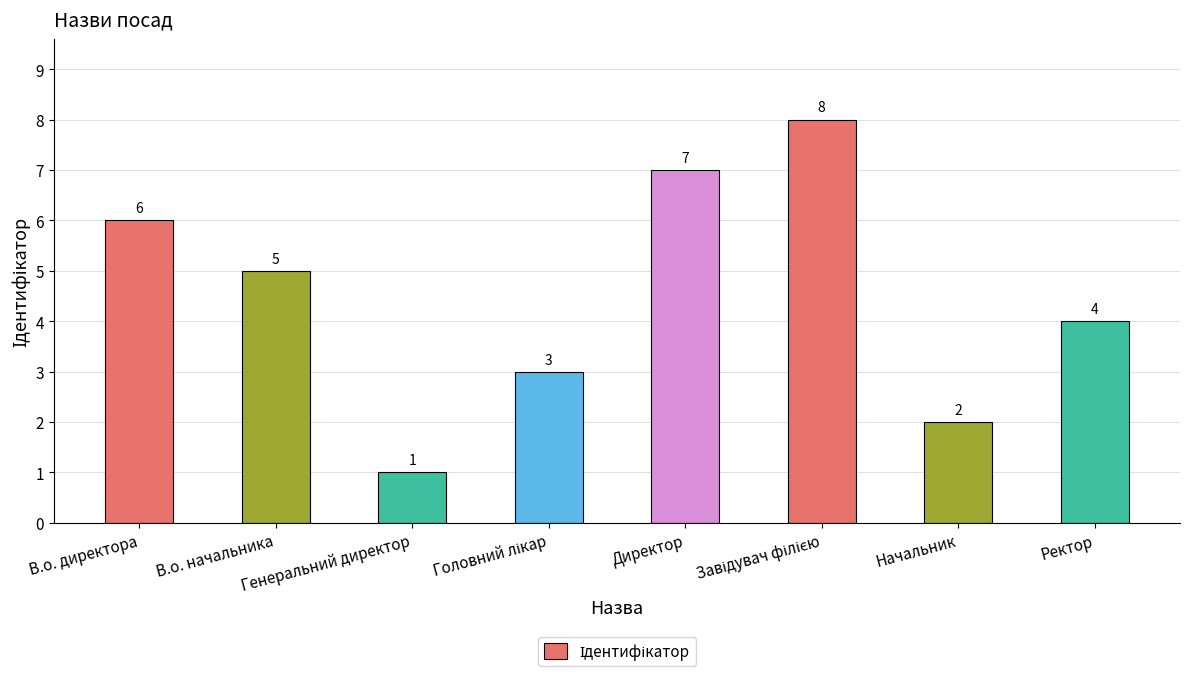

How many distinct data groups are displayed?

1